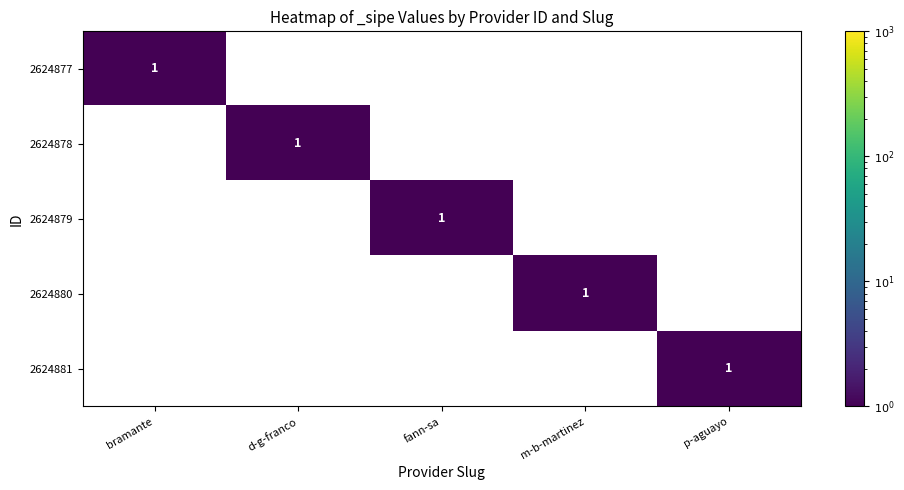

Which label corresponds to the smallest value in the chart?

d-g-franco